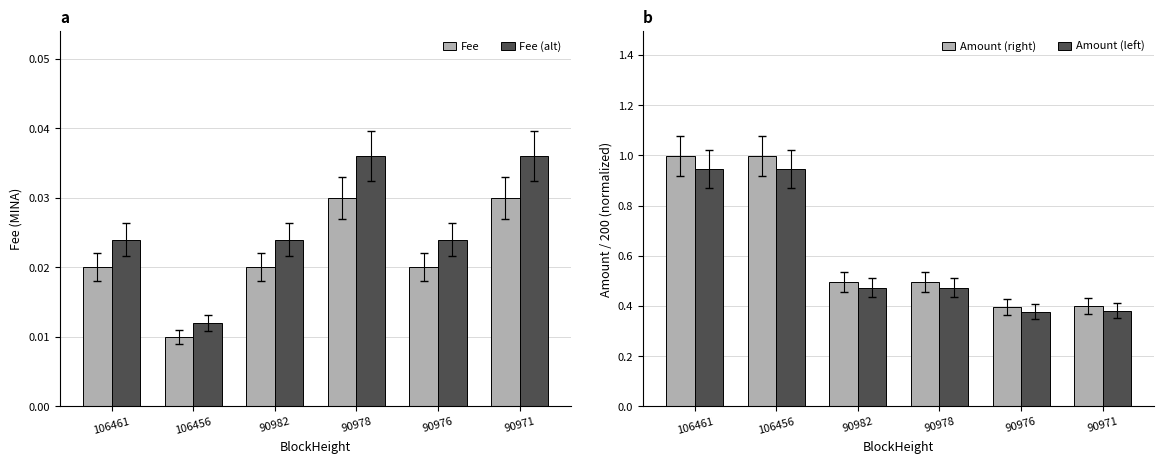

True or false: Fee (alt) has a value of 0.0 at 106461.

True